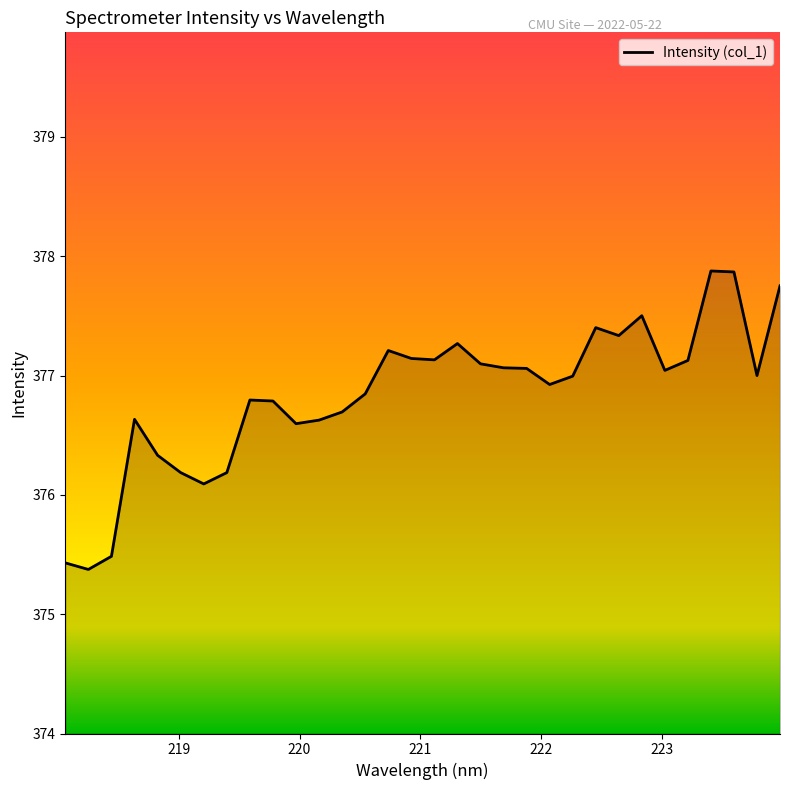

How many lines are shown in the chart?

1